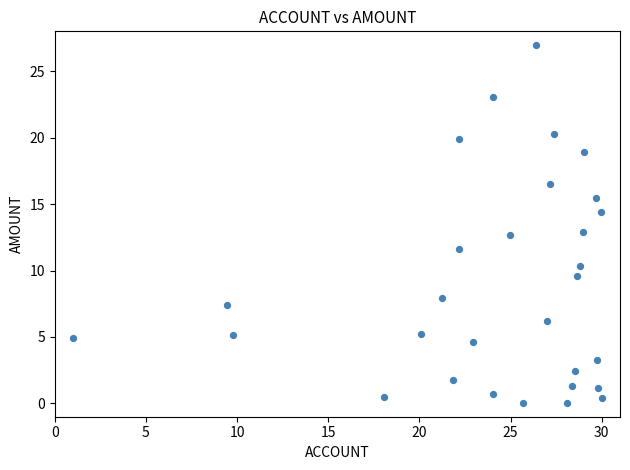

What is the range of Y values (max minus min)?

27.0